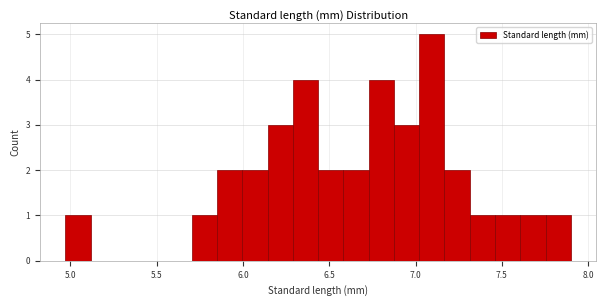

Read against the x-axis, roughly where is the centre of the tallest bar?

7.10